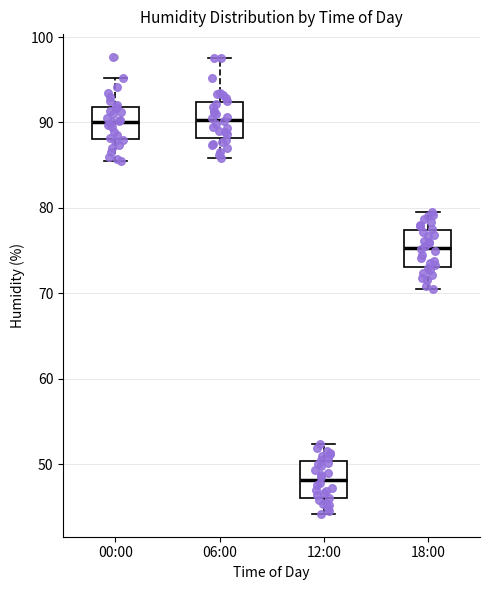

Reading left to right, read every box against the y-axis: the position of its median line, the range the box covers, and the ends of its whiskers. The values are not printed on the chart, so give them approximately, as read against the axis.

00:00: median 90, box 88 to 92, whiskers 86 to 95
06:00: median 90, box 88 to 92, whiskers 86 to 98
12:00: median 48, box 46 to 50, whiskers 44 to 52
18:00: median 75, box 73 to 77, whiskers 71 to 80